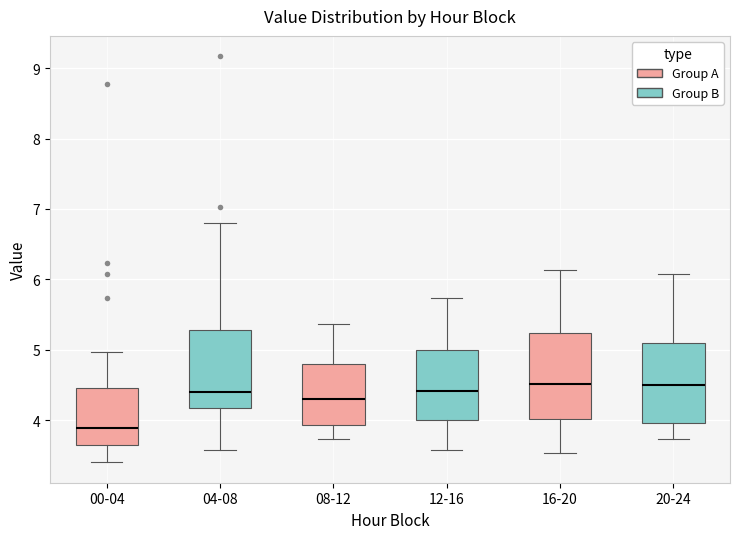

Reading left to right, read every box against the y-axis: the position of its median line, the range the box covers, and the ends of its whiskers. The values are not printed on the chart, so give them approximately, as read against the axis.

00-04: median 3.9, box 3.7 to 4.5, whiskers 3.4 to 5.0
04-08: median 4.4, box 4.2 to 5.3, whiskers 3.6 to 6.8
08-12: median 4.3, box 3.9 to 4.8, whiskers 3.7 to 5.4
12-16: median 4.4, box 4.0 to 5.0, whiskers 3.6 to 5.7
16-20: median 4.5, box 4.0 to 5.2, whiskers 3.5 to 6.1
20-24: median 4.5, box 4.0 to 5.1, whiskers 3.7 to 6.1